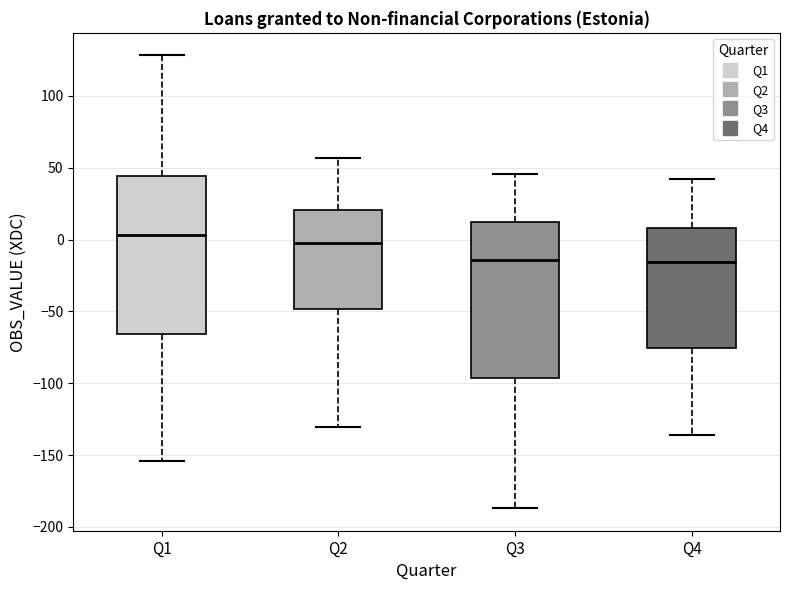

Which box's median line is the highest?

Q1